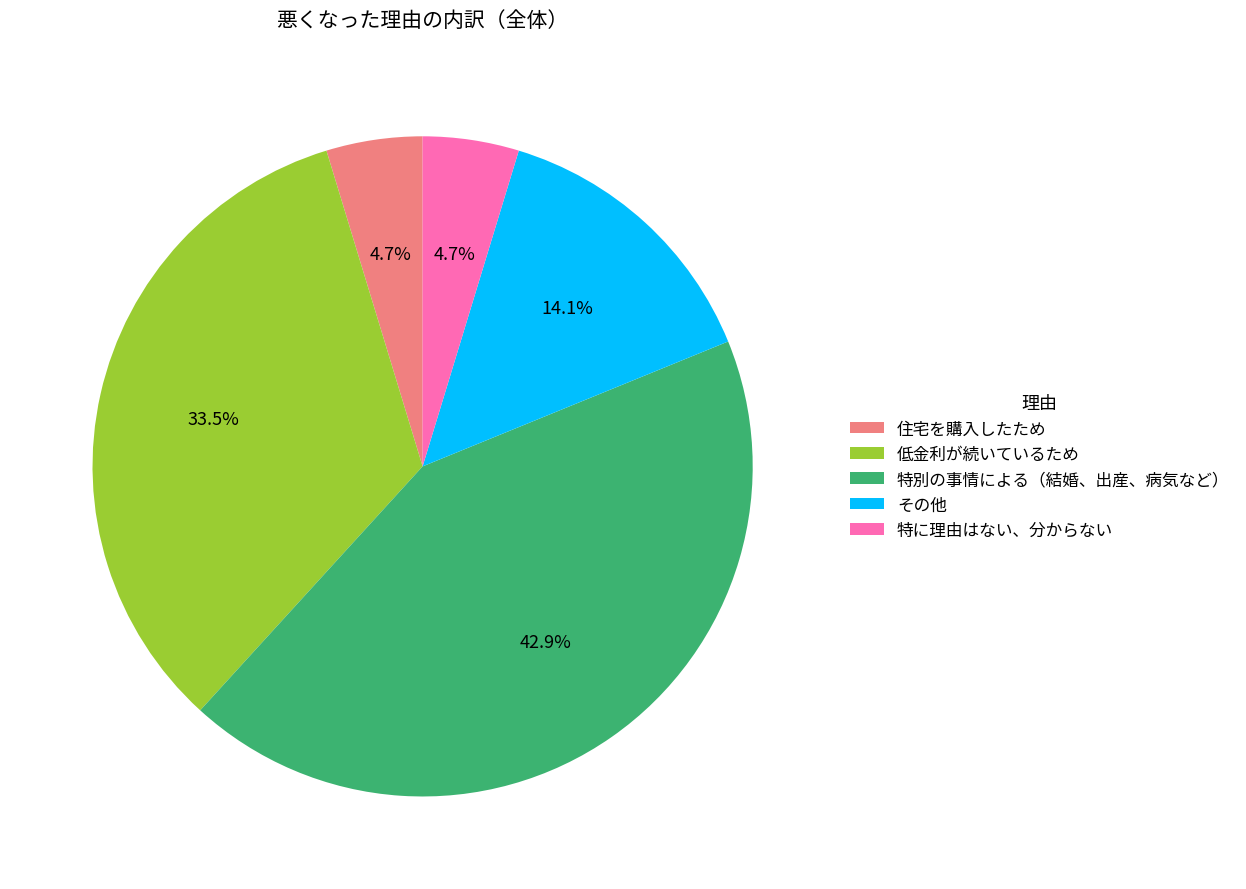

To the nearest percent, what is the difference between the largest and smallest slice percentages?

38%